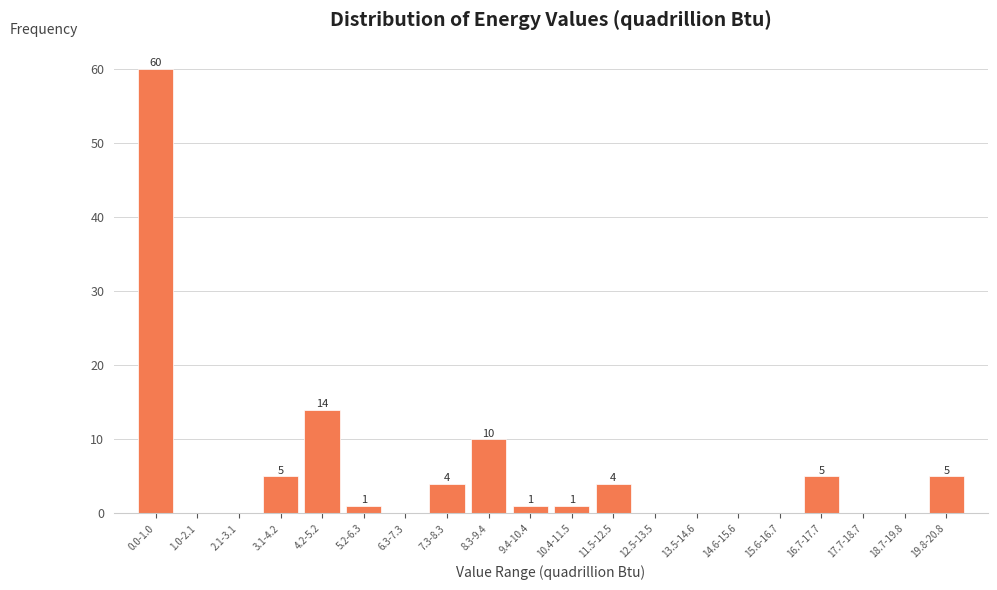

Reading left to right, extract all data points from this chart.

0.0-1.0=60	1.0-2.1=0	2.1-3.1=0	3.1-4.2=5	4.2-5.2=14	5.2-6.3=1	6.3-7.3=0	7.3-8.3=4	8.3-9.4=10	9.4-10.4=1	10.4-11.5=1	11.5-12.5=4	12.5-13.5=0	13.5-14.6=0	14.6-15.6=0	15.6-16.7=0	16.7-17.7=5	17.7-18.7=0	18.7-19.8=0	19.8-20.8=5